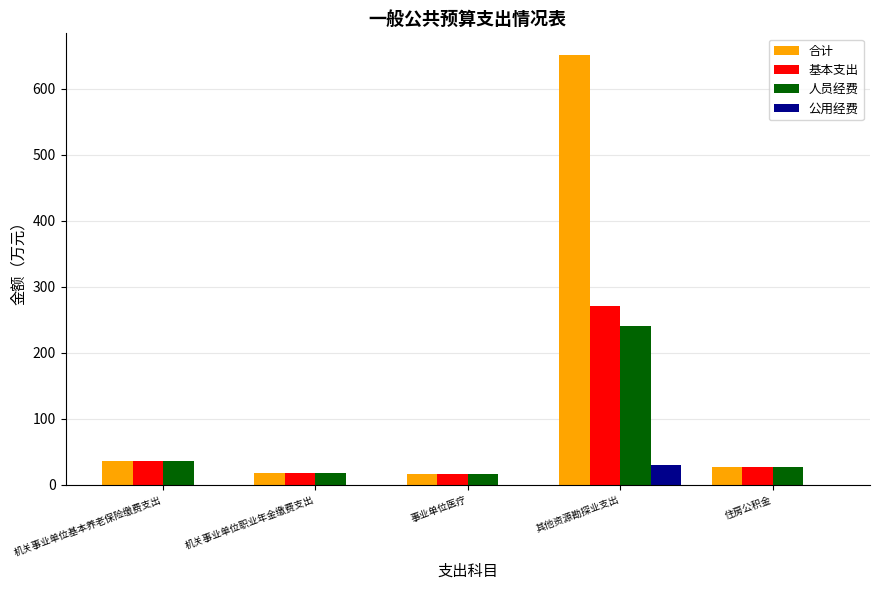

The 合计 series shows 26.8 at 住房公积金. True or false?

True